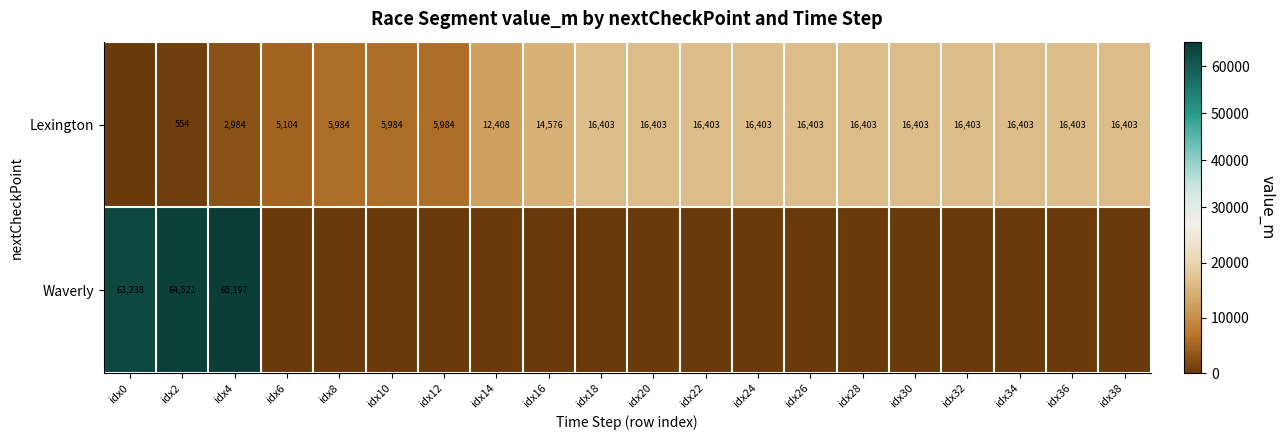

The Waverly series shows 63238 at idx0. True or false?

True